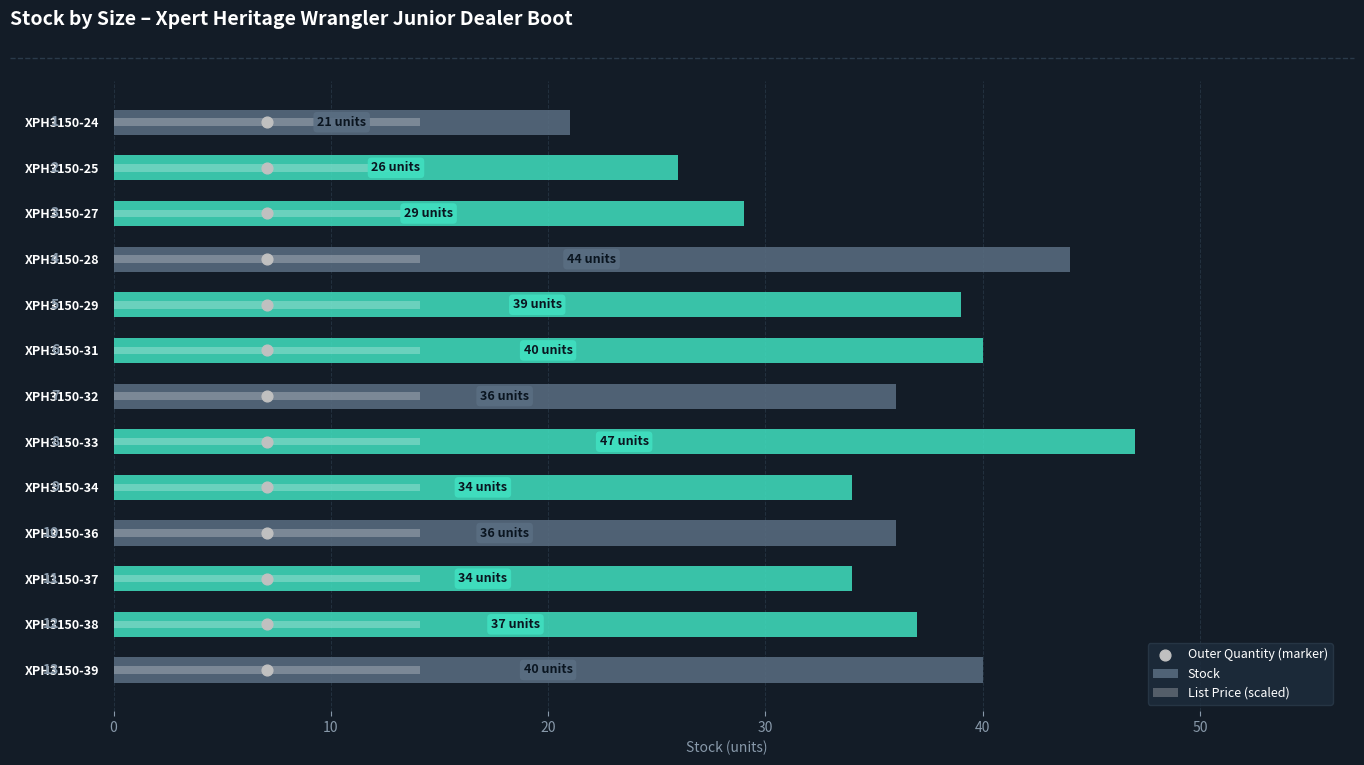

Which series contains the highest Y value?

Stock